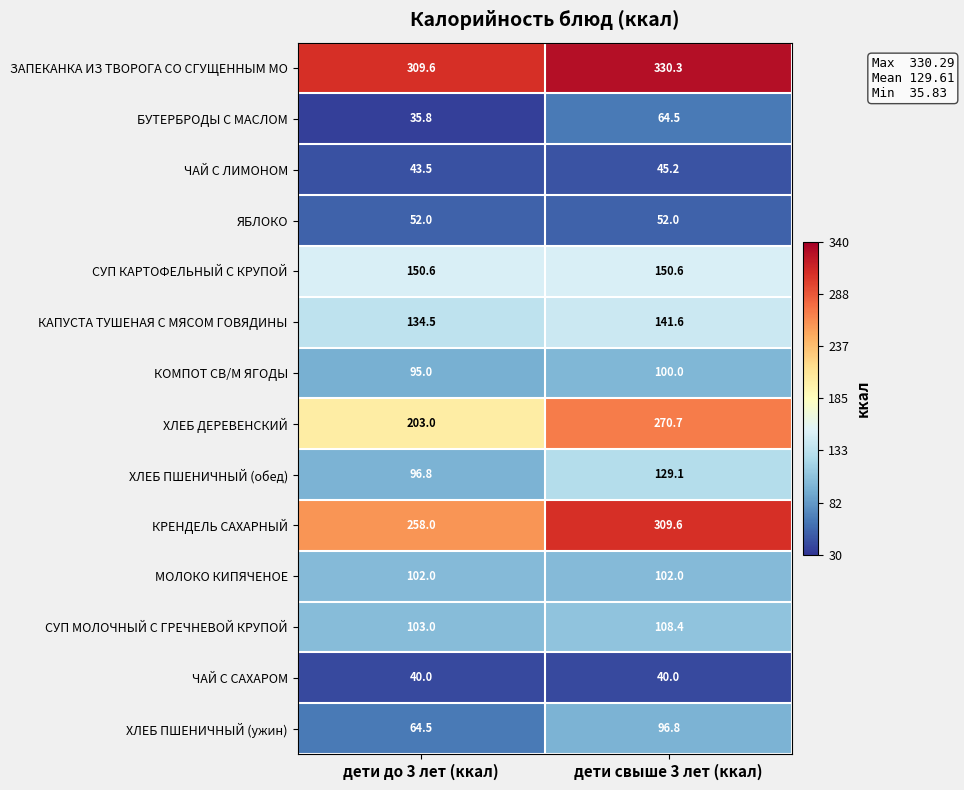

The КРЕНДЕЛЬ САХАРНЫЙ series shows 309.6 at дети свыше 3 лет (ккал). True or false?

True